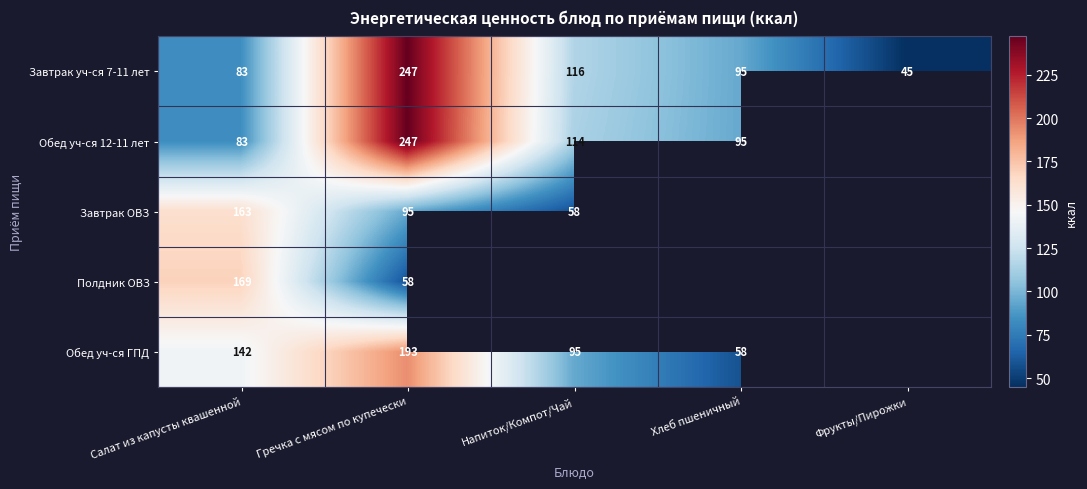

What is the difference between the Обед уч-ся ГПД values at Хлеб пшеничный and Салат из капусты квашенной?

84.0